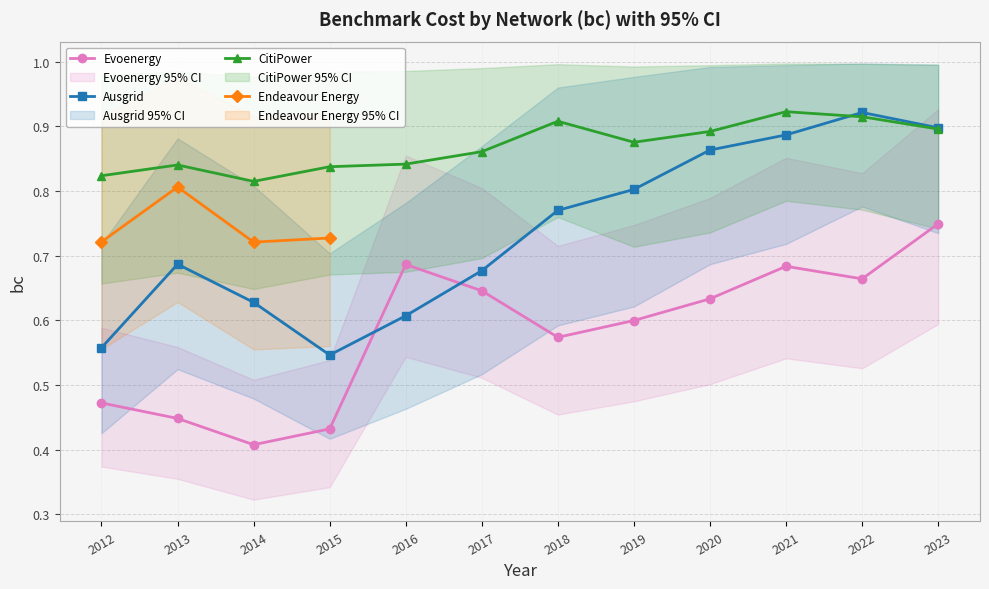

At which category does Evoenergy reach its first local peak?

2016